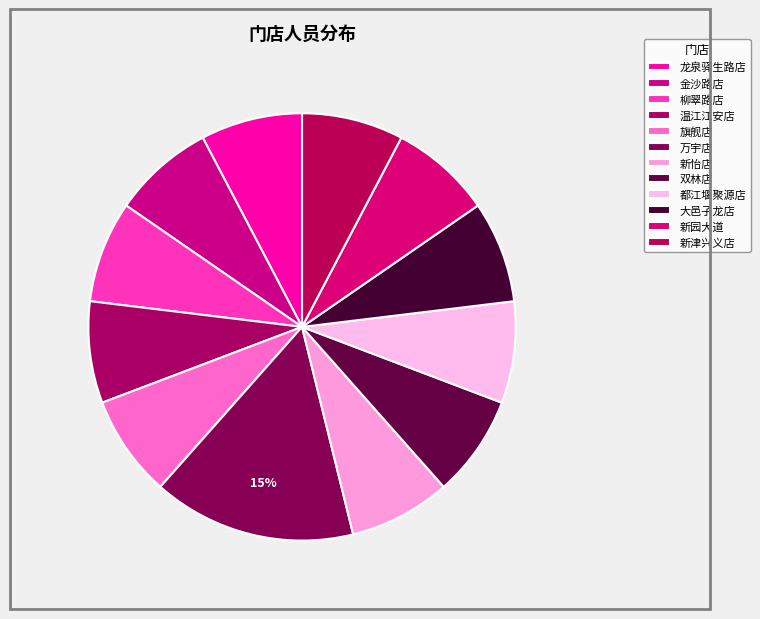

The 柳翠路店 slice represents 1% of the pie. True or false?

False